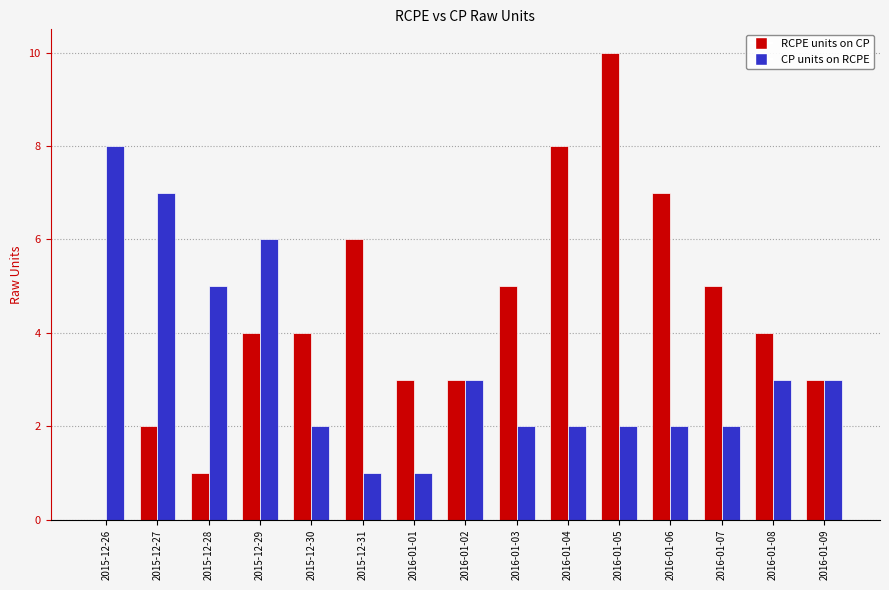

Count the RCPE units on CP values in the range 3 to 6.

9